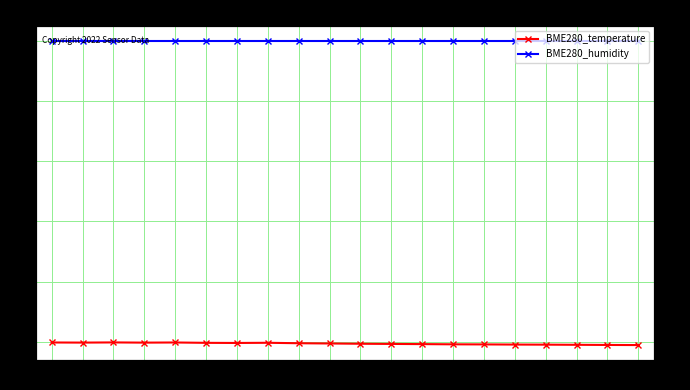

Which category has the highest value in the BME280_temperature series?

00:06